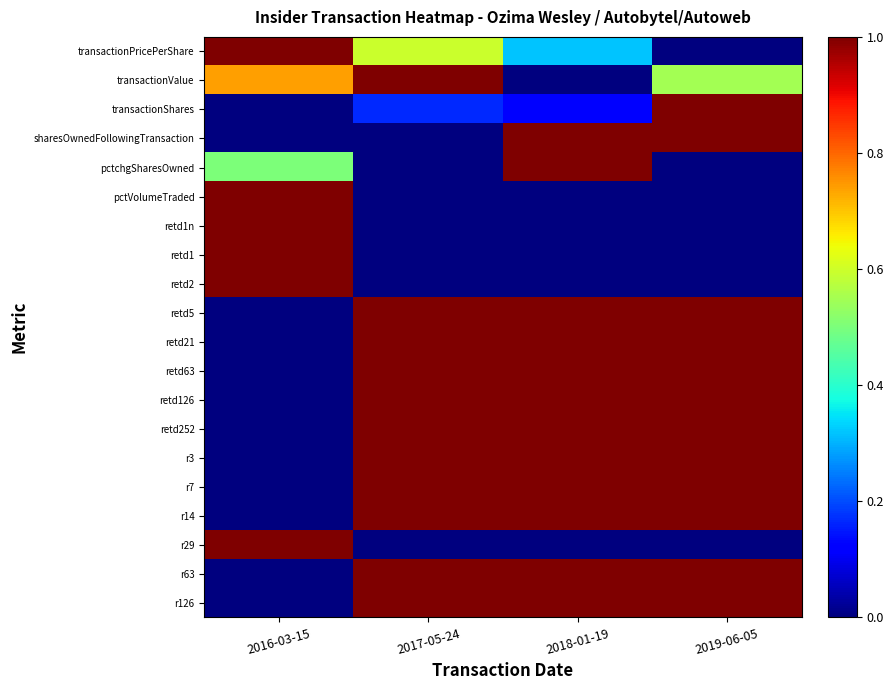

Reading left to right, what are all the values shown in this chart?

transactionPricePerShare: 2016-03-15=1.0	2017-05-24=0.6	2018-01-19=0.3	2019-06-05=0.0
transactionValue: 2016-03-15=0.7	2017-05-24=1.0	2018-01-19=0.0	2019-06-05=0.5
transactionShares: 2016-03-15=0.0	2017-05-24=0.2	2018-01-19=0.1	2019-06-05=1.0
sharesOwnedFollowingTransaction: 2016-03-15=0.0	2017-05-24=0.0	2018-01-19=1.0	2019-06-05=1.0
pctchgSharesOwned: 2016-03-15=0.5	2017-05-24=0.0	2018-01-19=1.0	2019-06-05=0.0
pctVolumeTraded: 2016-03-15=1.0	2017-05-24=0.0	2018-01-19=0.0	2019-06-05=0.0
retd1n: 2016-03-15=1.0	2017-05-24=0.0	2018-01-19=0.0	2019-06-05=0.0
retd1: 2016-03-15=1.0	2017-05-24=0.0	2018-01-19=0.0	2019-06-05=0.0
retd2: 2016-03-15=1.0	2017-05-24=0.0	2018-01-19=0.0	2019-06-05=0.0
retd5: 2016-03-15=0.0	2017-05-24=1.0	2018-01-19=1.0	2019-06-05=1.0
retd21: 2016-03-15=0.0	2017-05-24=1.0	2018-01-19=1.0	2019-06-05=1.0
retd63: 2016-03-15=0.0	2017-05-24=1.0	2018-01-19=1.0	2019-06-05=1.0
retd126: 2016-03-15=0.0	2017-05-24=1.0	2018-01-19=1.0	2019-06-05=1.0
retd252: 2016-03-15=0.0	2017-05-24=1.0	2018-01-19=1.0	2019-06-05=1.0
r3: 2016-03-15=0.0	2017-05-24=1.0	2018-01-19=1.0	2019-06-05=1.0
r7: 2016-03-15=0.0	2017-05-24=1.0	2018-01-19=1.0	2019-06-05=1.0
r14: 2016-03-15=0.0	2017-05-24=1.0	2018-01-19=1.0	2019-06-05=1.0
r29: 2016-03-15=1.0	2017-05-24=0.0	2018-01-19=0.0	2019-06-05=0.0
r63: 2016-03-15=0.0	2017-05-24=1.0	2018-01-19=1.0	2019-06-05=1.0
r126: 2016-03-15=0.0	2017-05-24=1.0	2018-01-19=1.0	2019-06-05=1.0